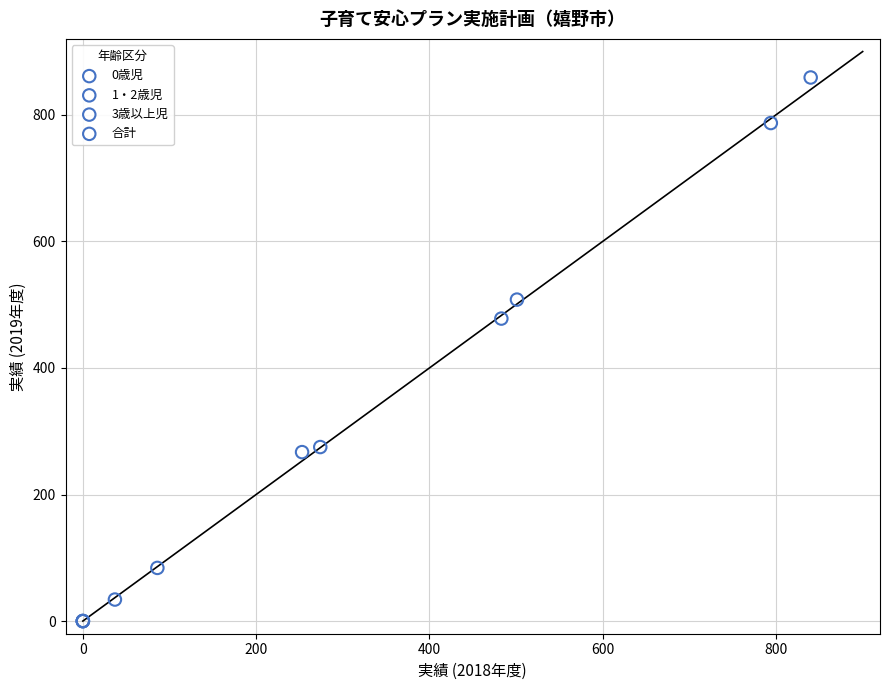

Which series has the largest Y range (max minus min)?

合計